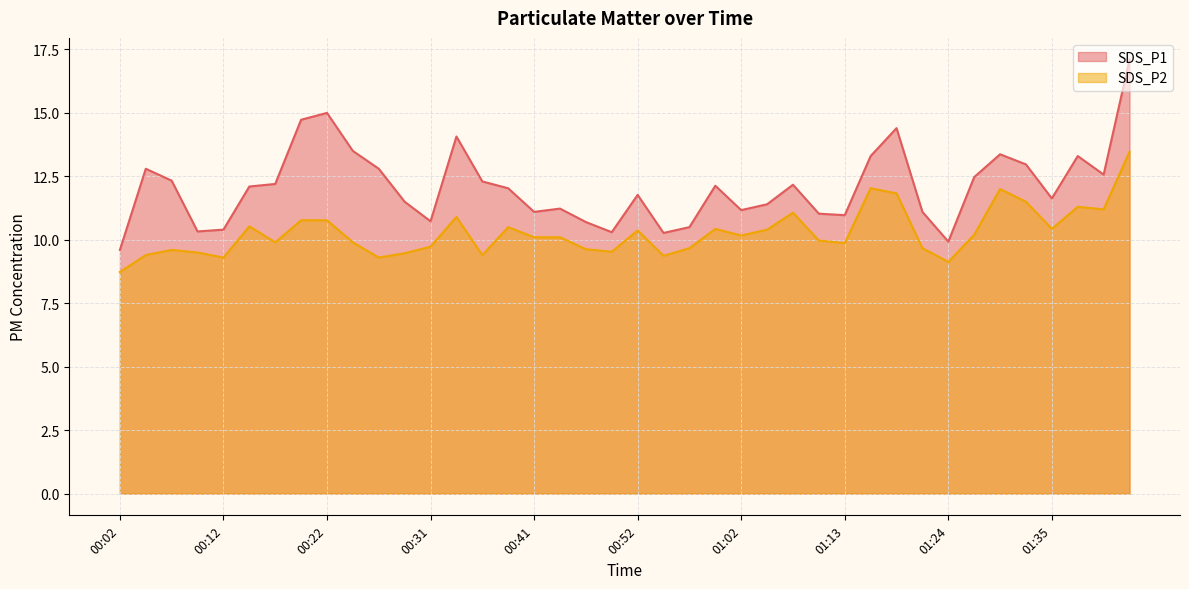

How many data points in SDS_P1 are less than 12?

19